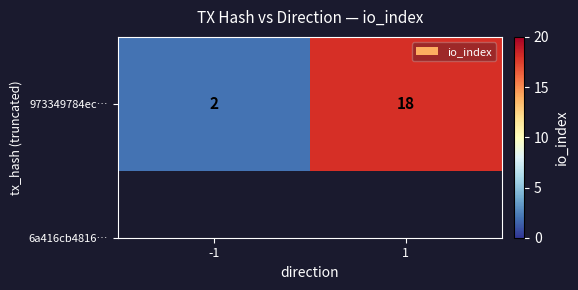

What is the change in value from -1 to 1?

+16